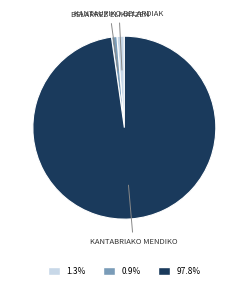

Is there any slice that represents more than half of the pie?

Yes